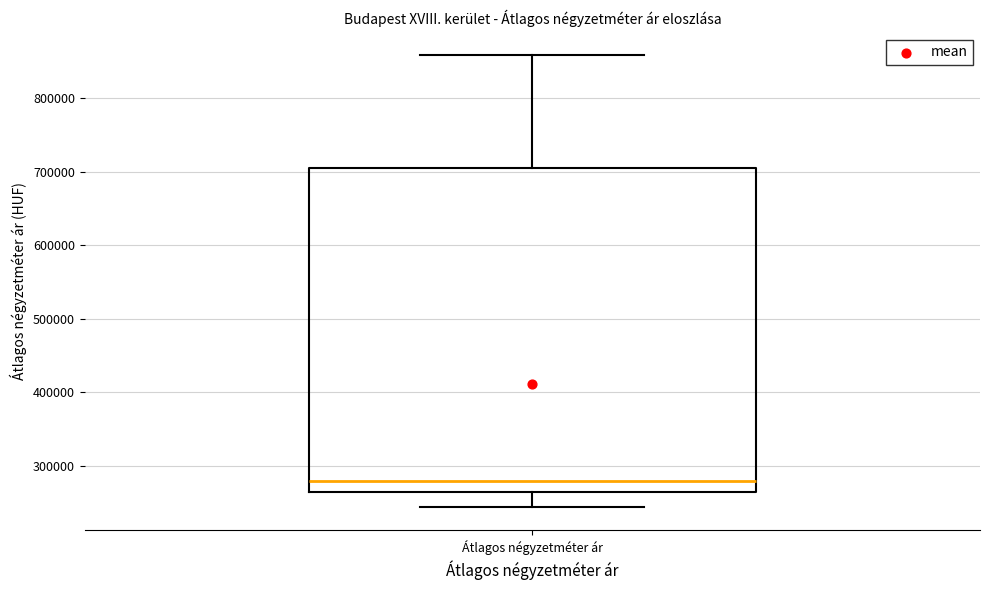

Transcribe this box plot: give where the median line is, the range the box spans, and where the two whiskers end, as read against the y-axis. The values are not printed on the chart, so give them approximately, as read against the axis.

median 280000, box 260000 to 700000, whiskers 240000 to 860000